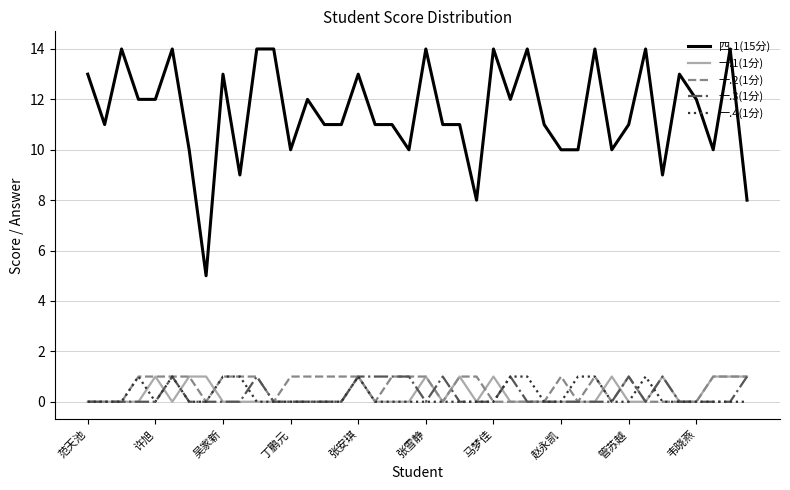

Which series has the largest total across all categories?

四.1(15分)